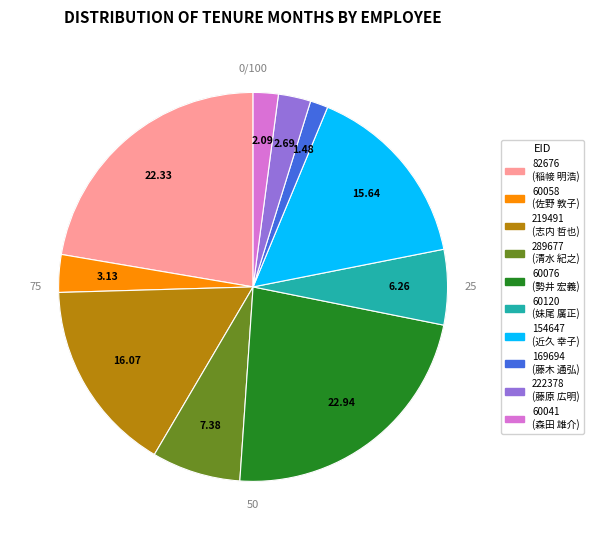

What percentage is NOT represented by 60041?

97.9%